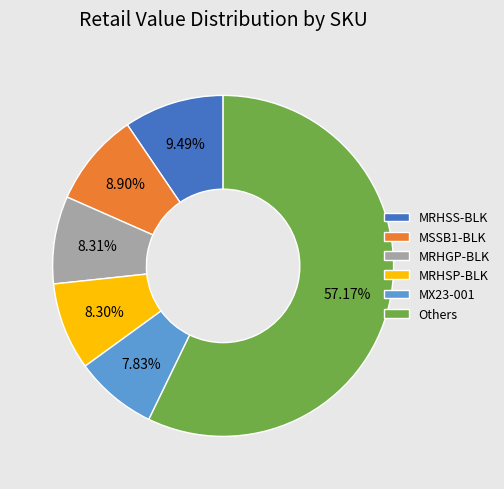

Is there a majority slice in this chart?

Yes